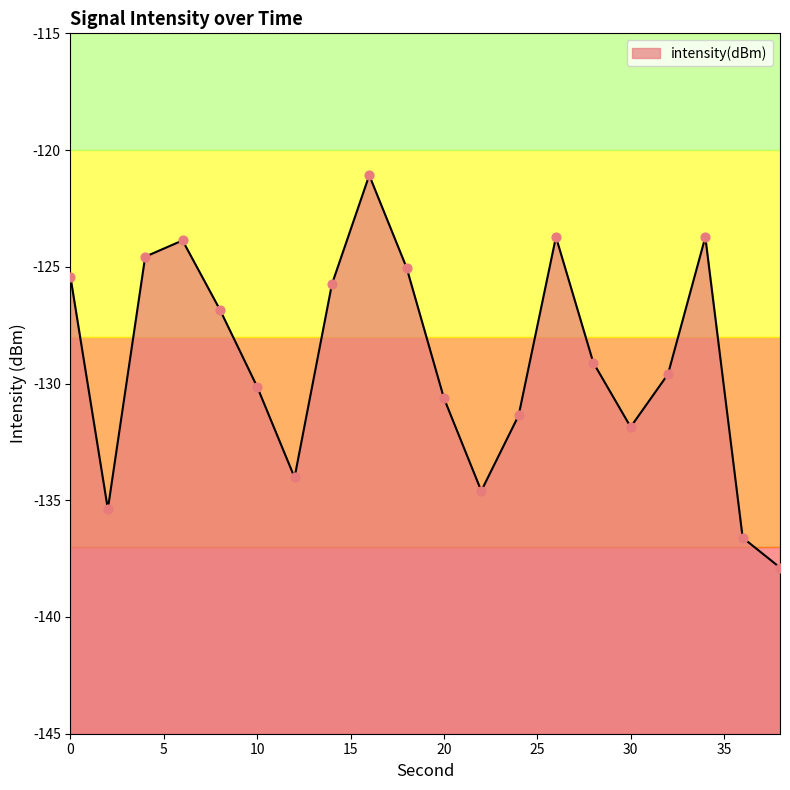

What is the change in value from 2 to 34?

+11.7